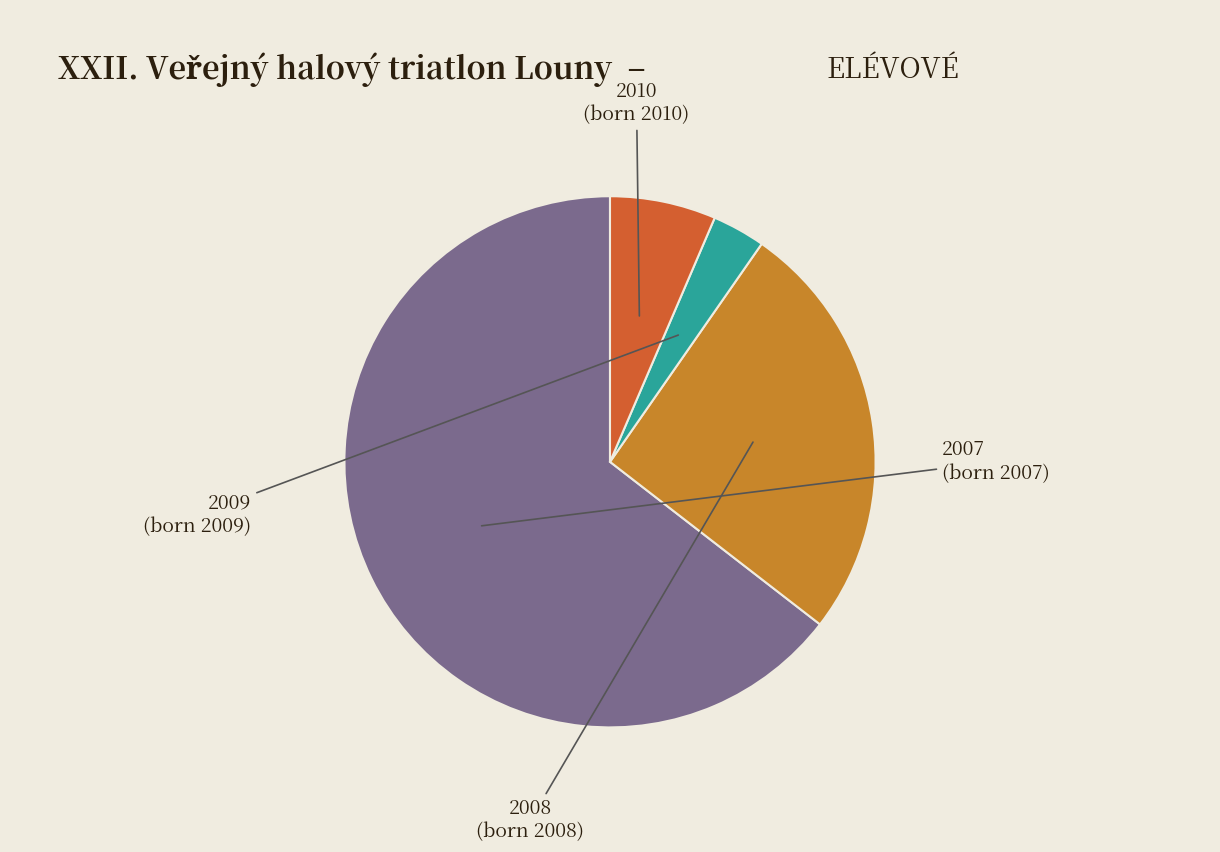

True or false: 2007 accounts for 75% of the total.

False